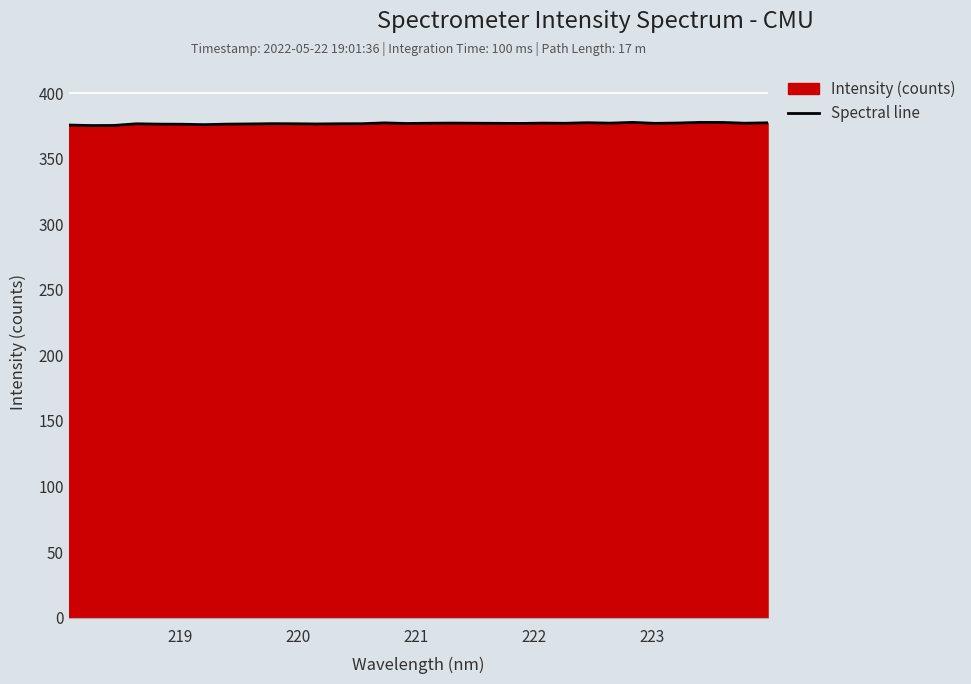

What is the greatest value displayed?

377.7